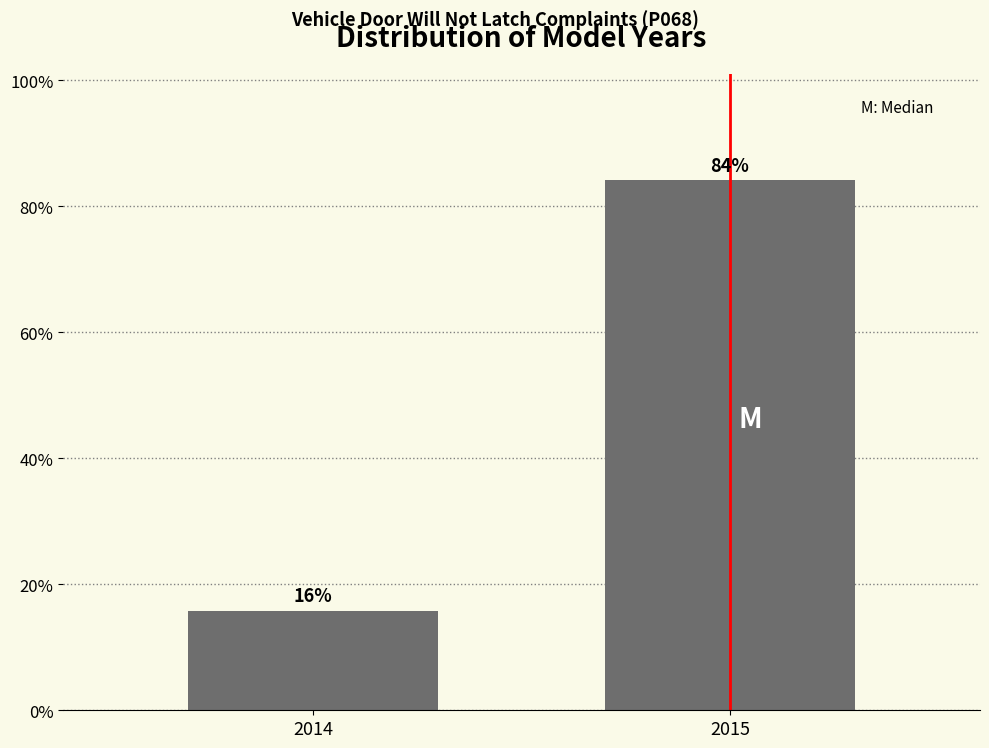

Is it true that the value at 2014 is 15.8?

True